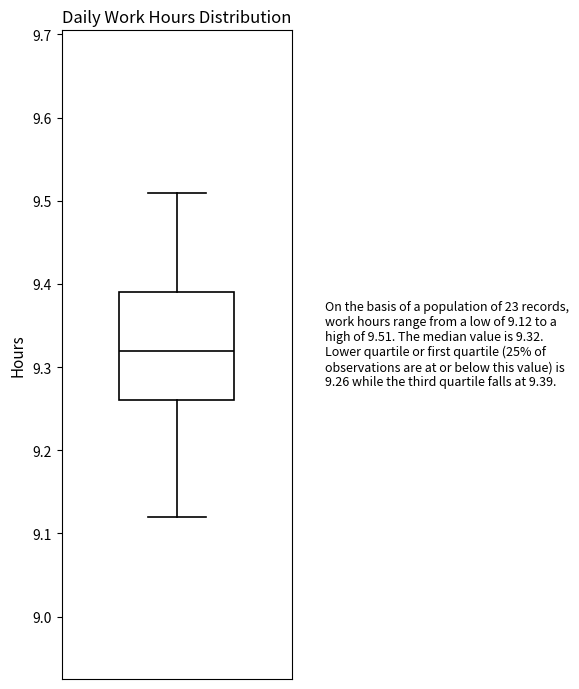

Read this box plot against the y-axis: the position of the median line, the range covered by the box, and the ends of both whiskers. The values are not printed on the chart, so give them approximately, as read against the axis.

median 9.32, box 9.26 to 9.39, whiskers 9.12 to 9.51